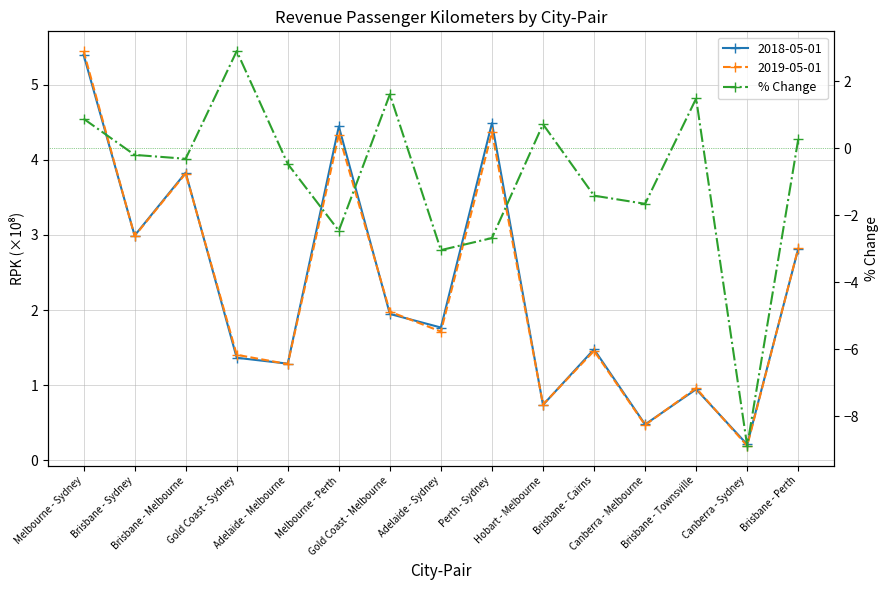

Reading left to right, extract all data points from this chart.

0.9	-0.2	-0.3	2.9	-0.5	-2.5	1.6	-3.0	-2.7	0.7	-1.4	-1.7	1.5	-8.9	0.3